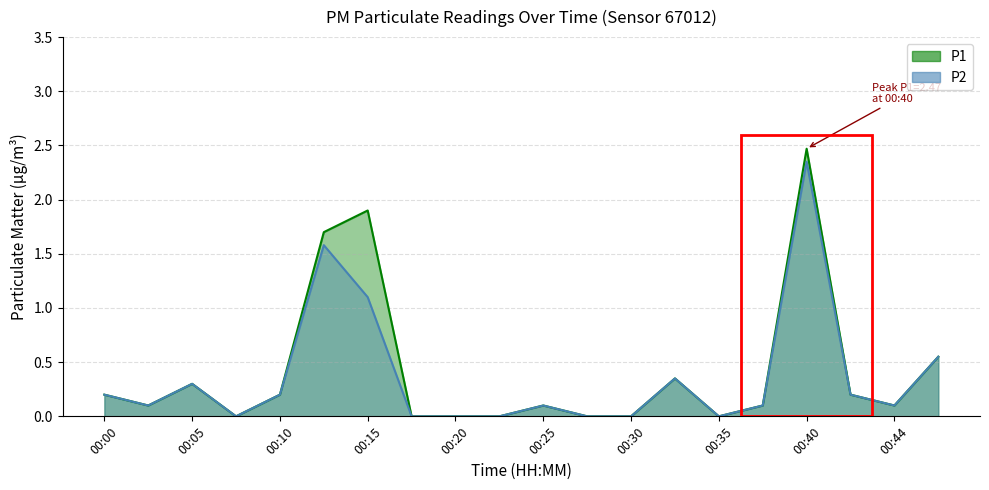

Between 00:30 and 00:05, which is larger?

00:05